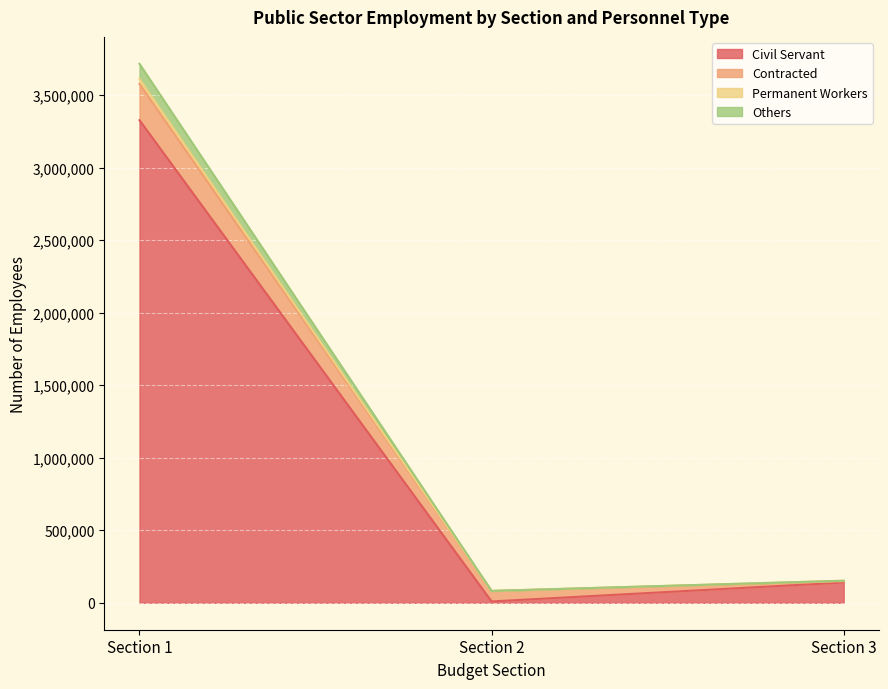

Where does the Civil Servant series first go above 139847?

Section 1